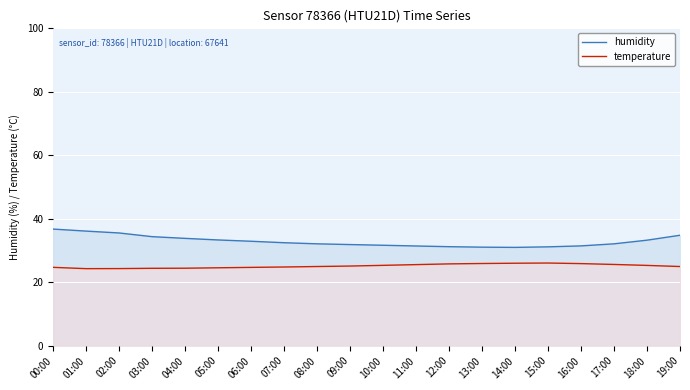

Count the number of data series in this chart.

2